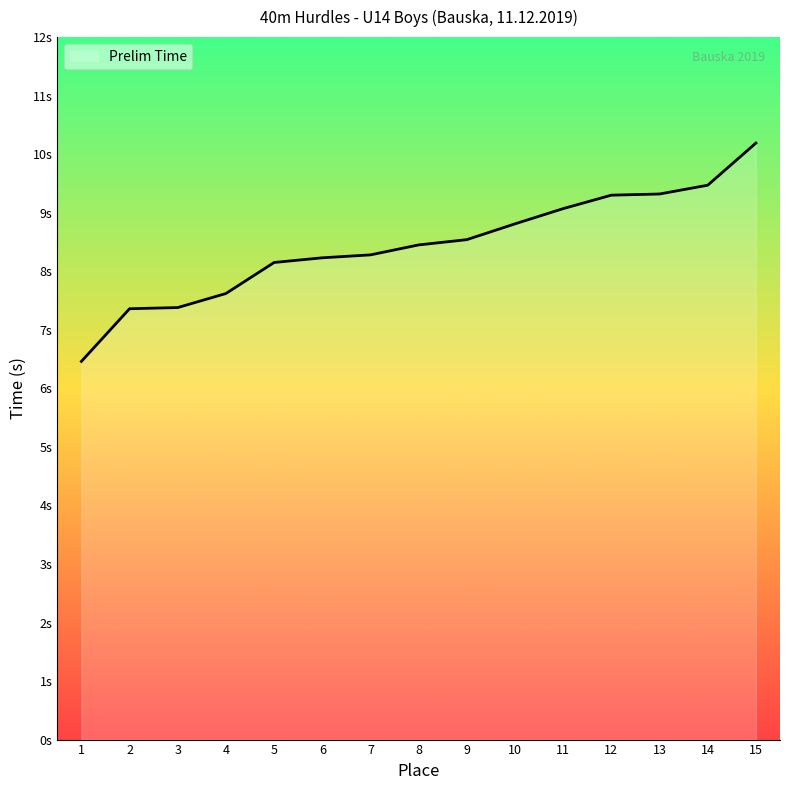

Is this an area chart (filled region under the line)?

Yes